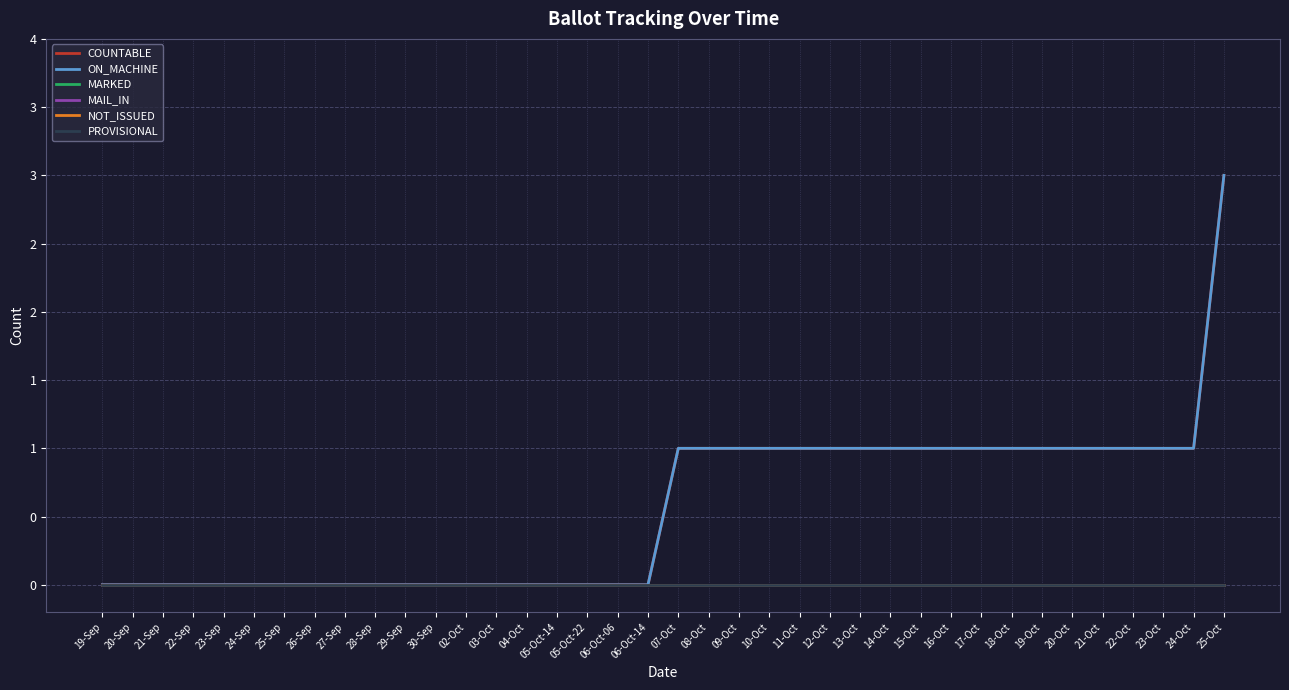

Where is COUNTABLE nearest to the value 1?

07-Oct